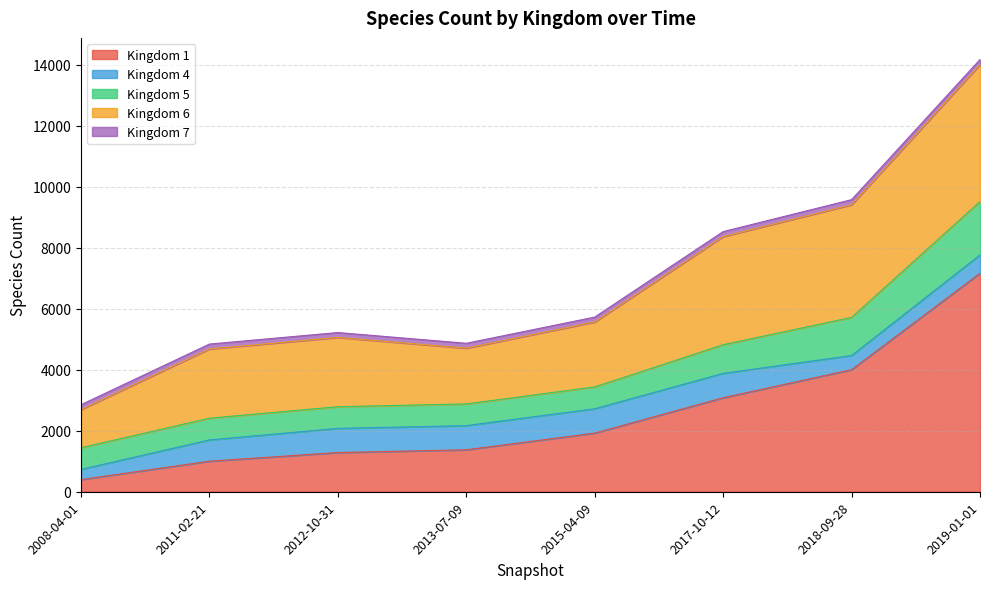

Is the value of 5 at 2019-01-01 greater than the value of 1 at 2013-07-09?

Yes